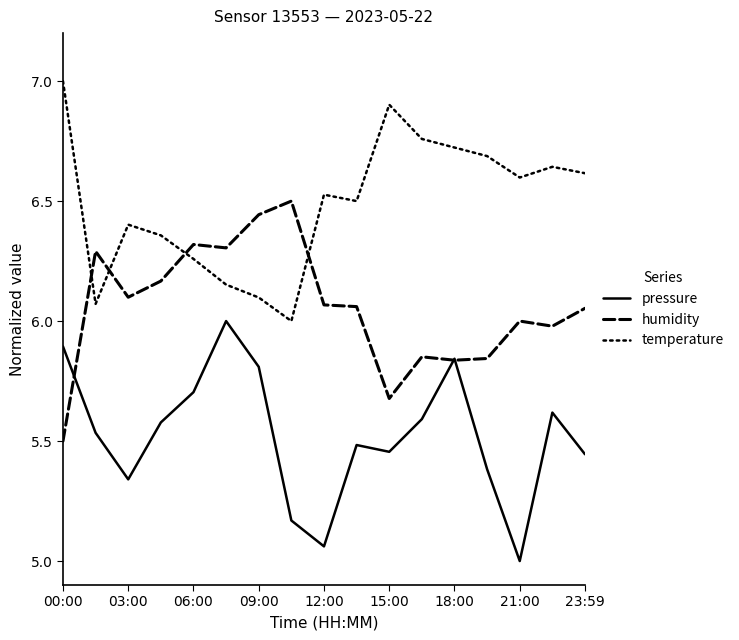

Which series has the largest total across all categories?

temperature